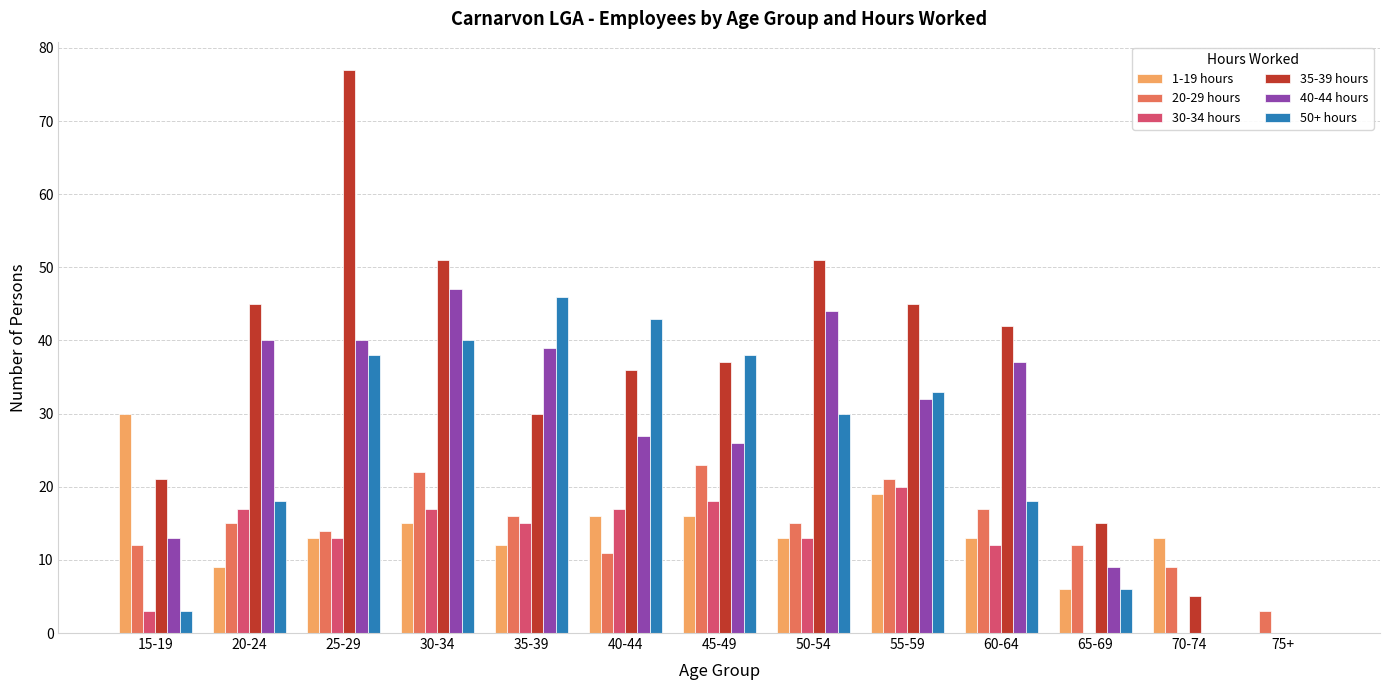

What is the highest value of the 1-19 hours series?

30